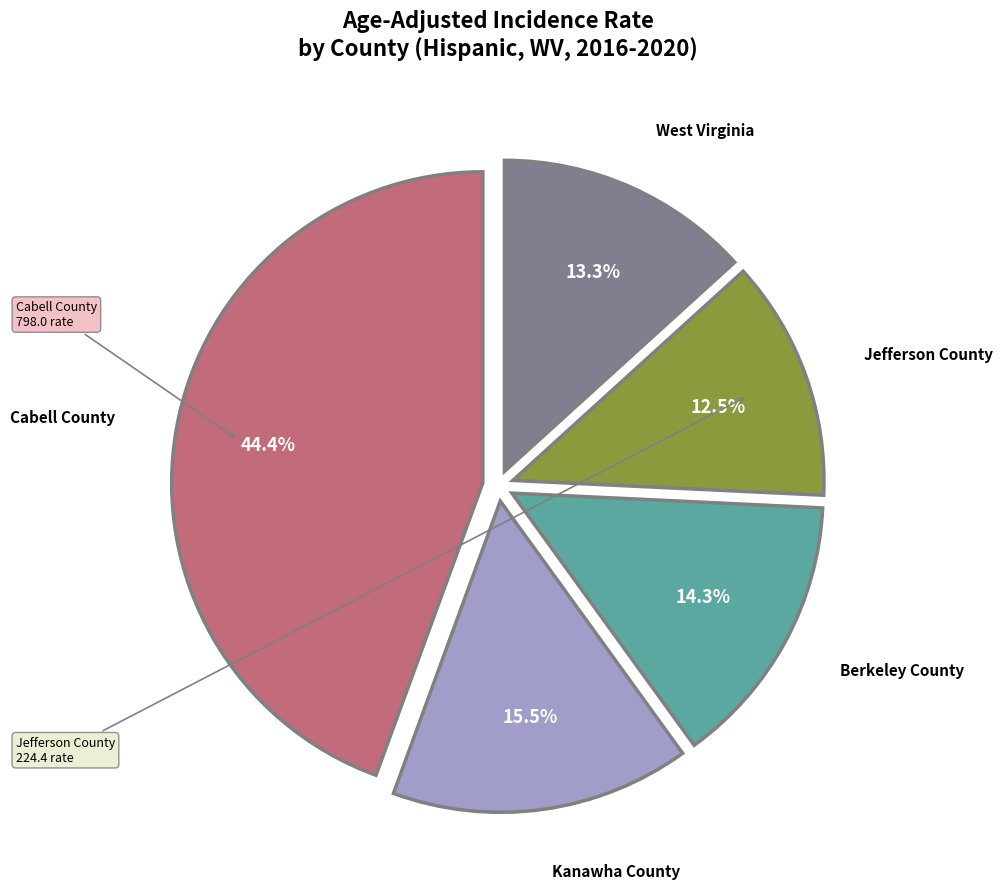

Does any single category account for the majority?

No